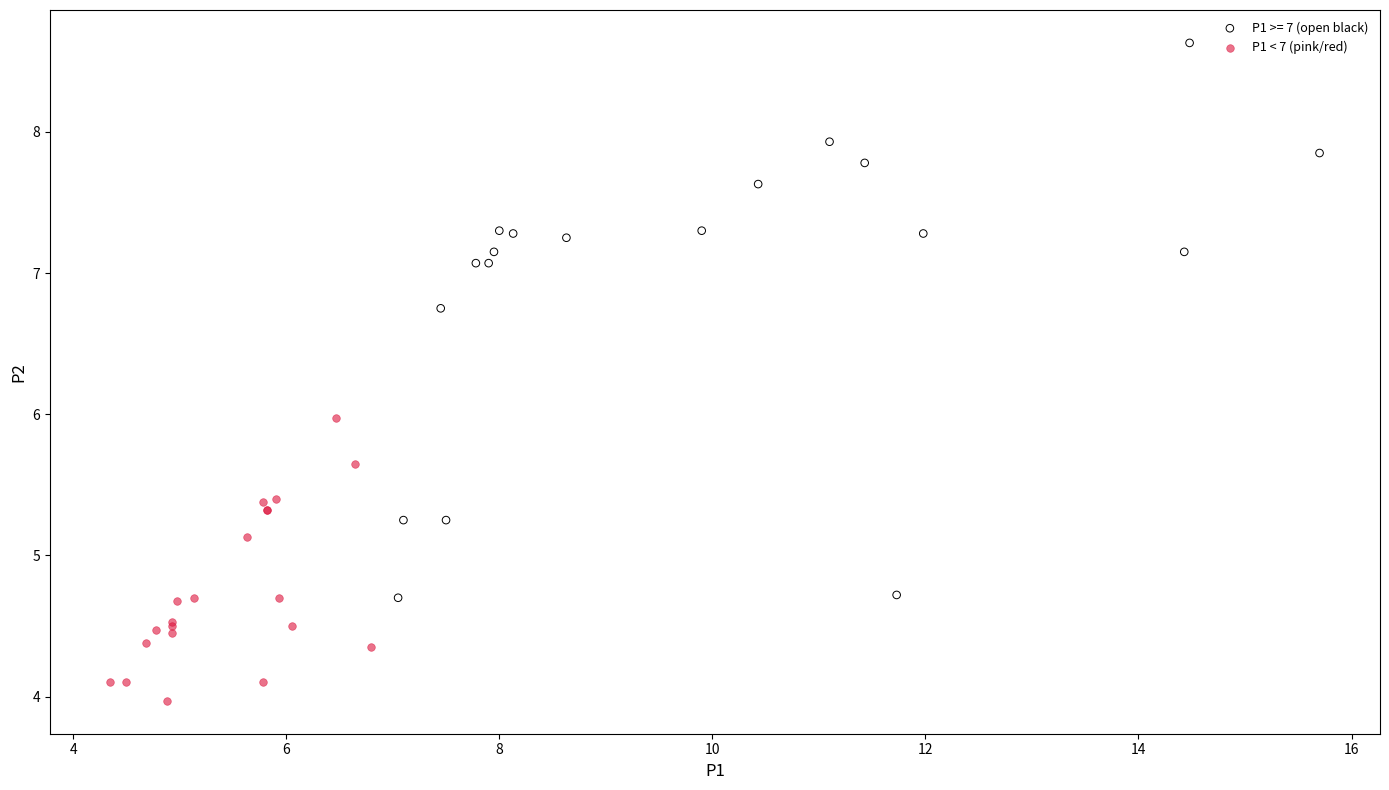

Which series reaches the minimum Y coordinate?

P1 < 7 (pink/red)